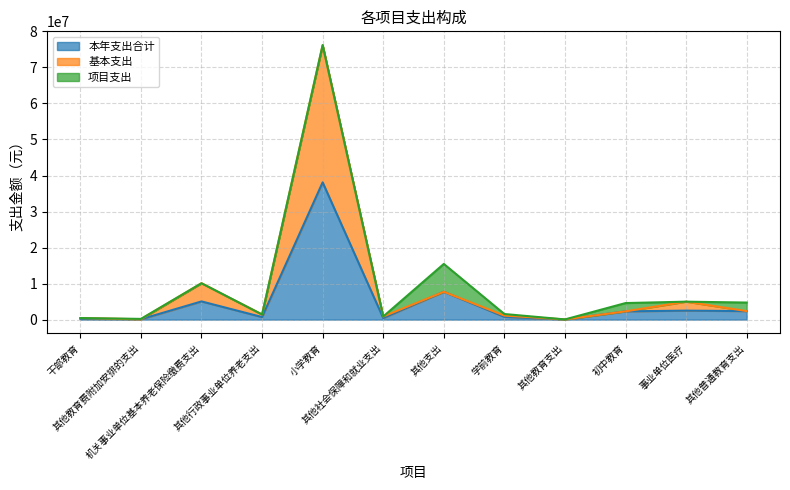

Which category has the lowest value in the 本年支出合计 series?

其他教育支出